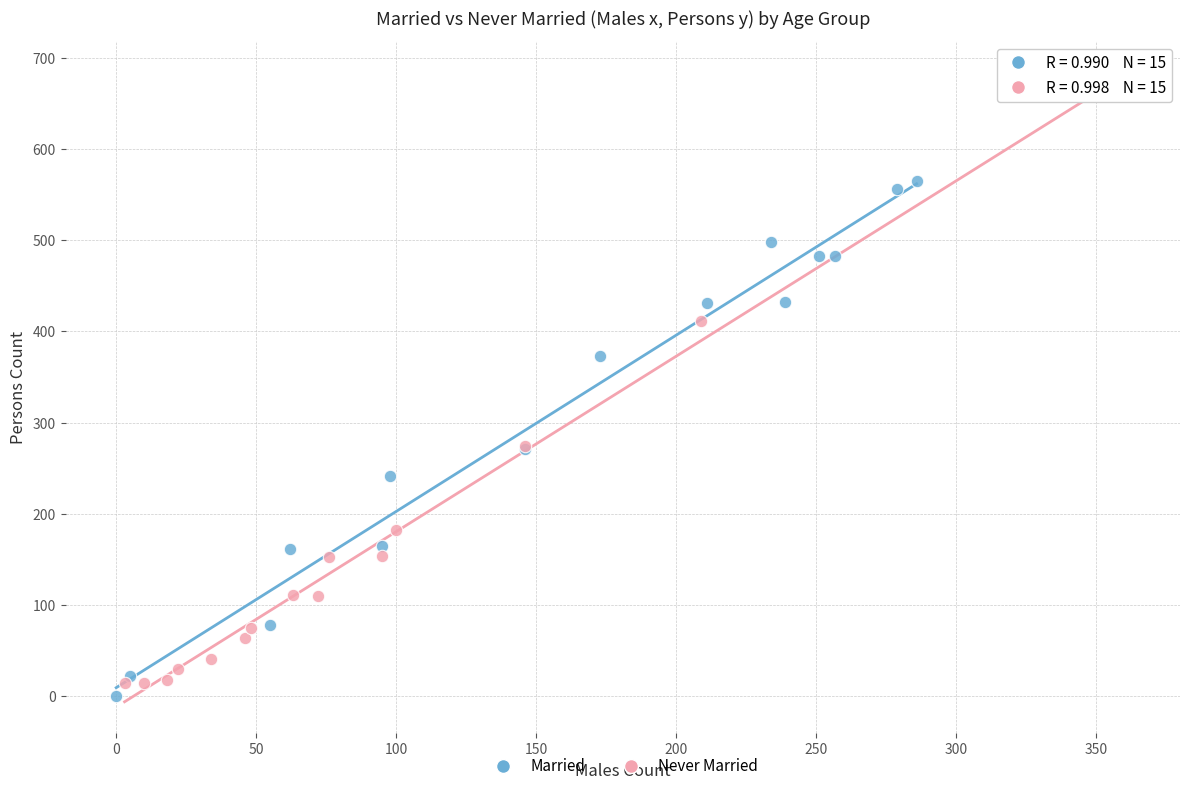

Which series has the largest Y range (max minus min)?

Never Married